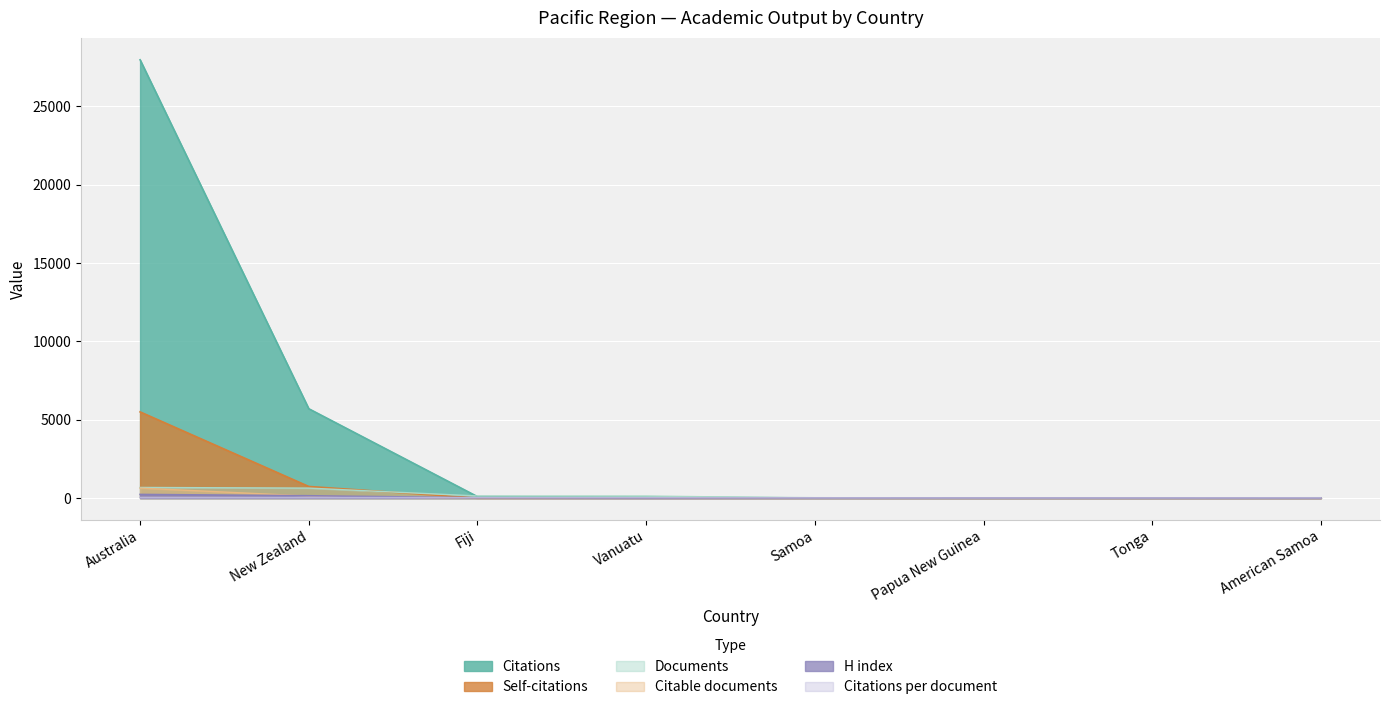

Is it true that Citable documents equals 1.0 at Papua New Guinea?

True